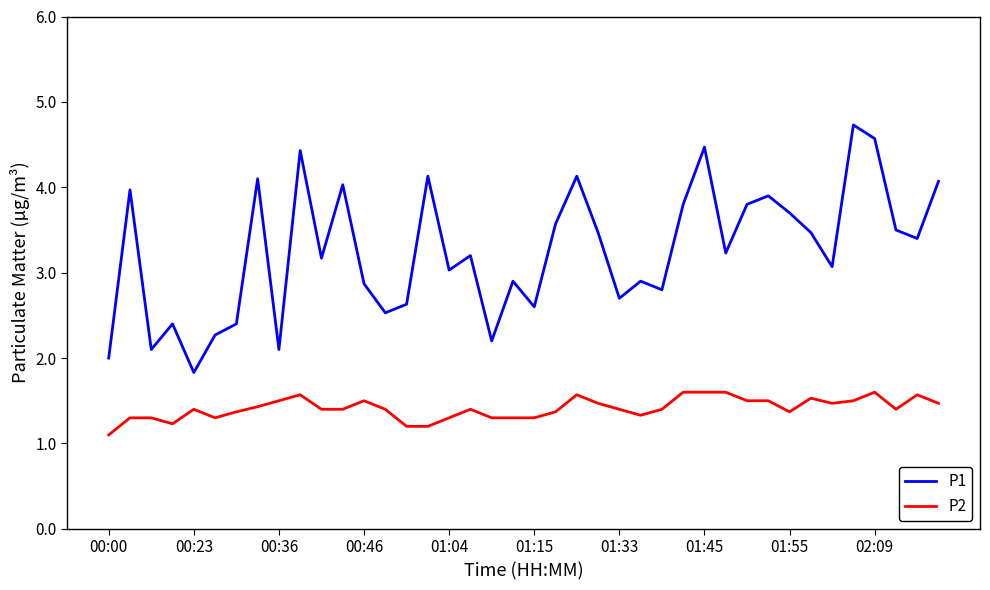

In P1, how many points are lower than both neighbors (excluding endpoints)?

13